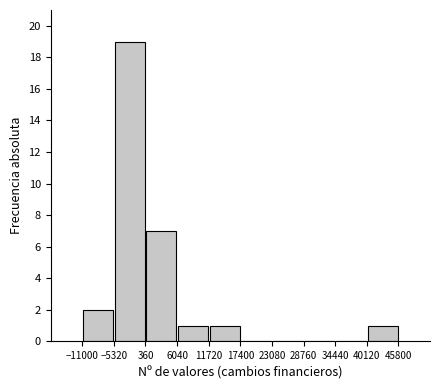

What is the height of the bar covering 40120 to 45800 on the x-axis? The values are not printed on the chart, so give them approximately, as read against the axis.

1